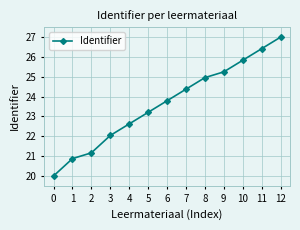

Which has a higher value, 9 or 1?

9